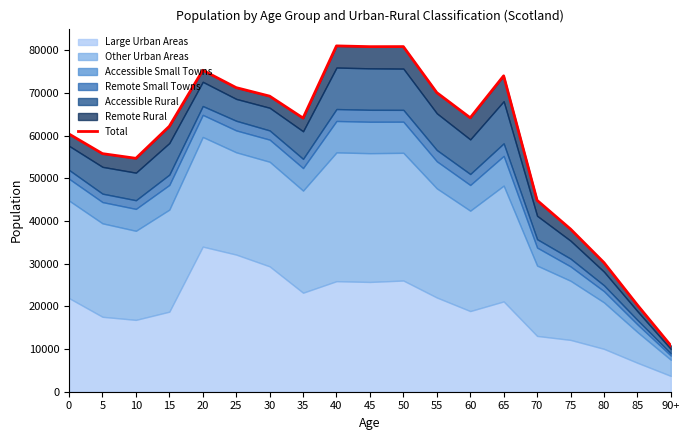

What is the difference between the maximum and minimum values?

70198